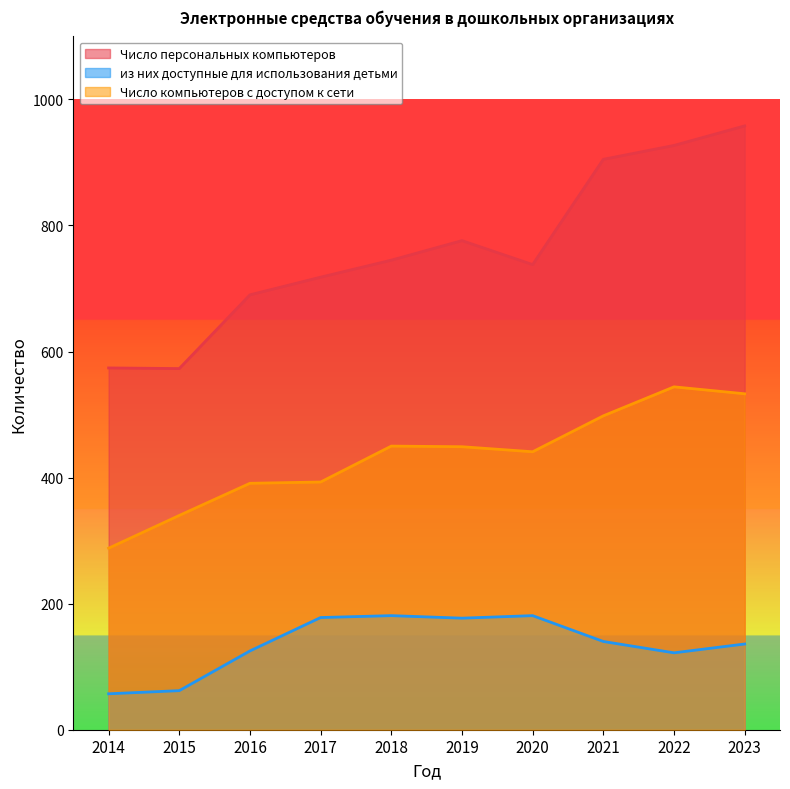

At 2020, list the series in order from largest to smallest.

Число персональных компьютеров, Число компьютеров с доступом к сети, из них доступные для использования детьми